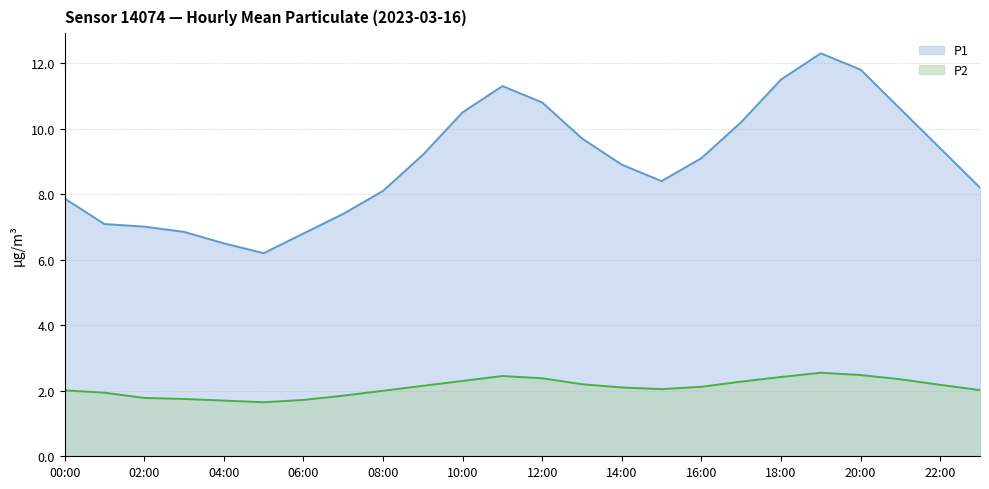

What is the smallest value displayed?

1.6